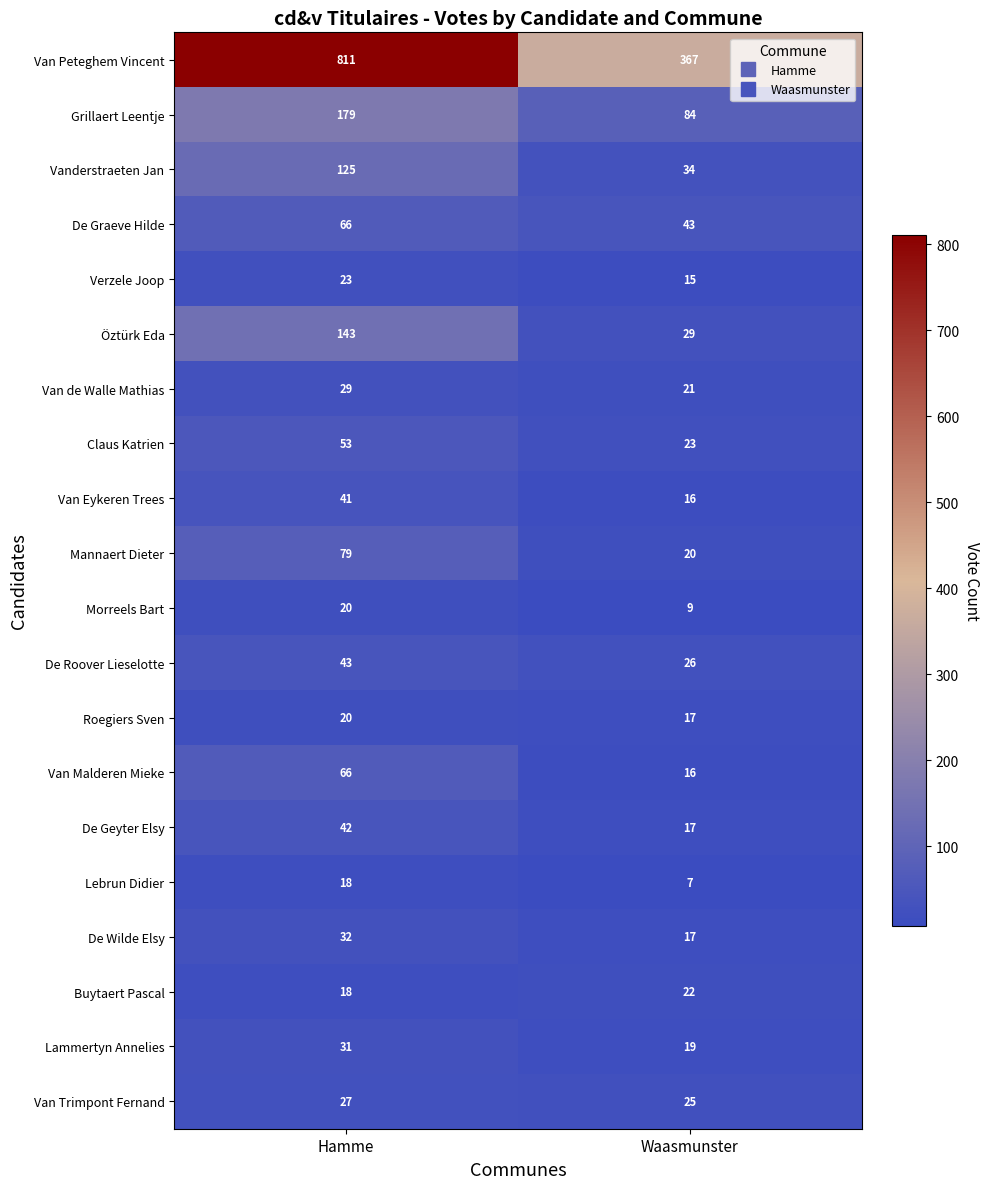

At which label does De Geyter Elsy reach its peak?

Hamme